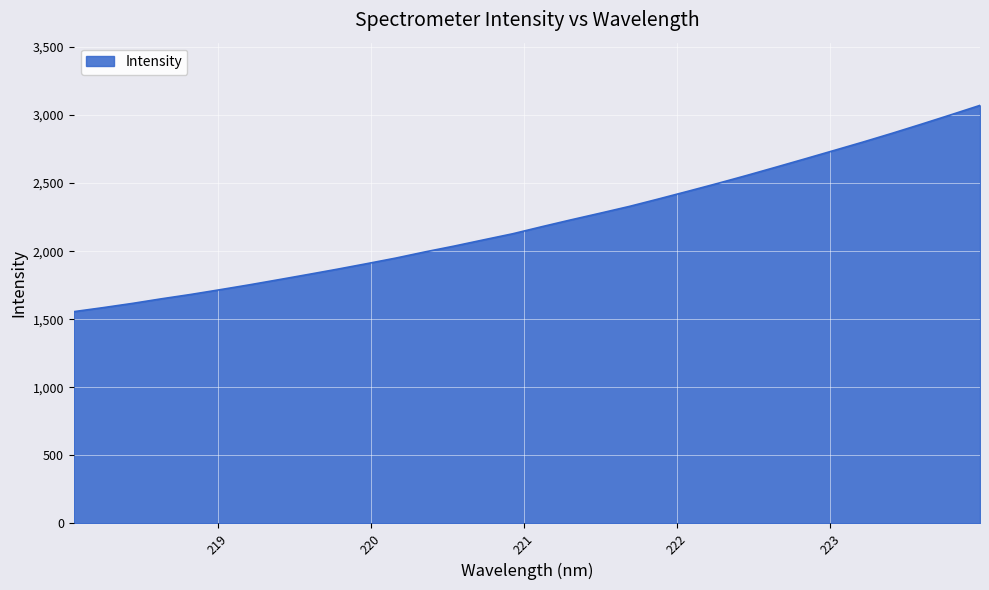

What is the difference between the maximum and minimum values?

1515.2